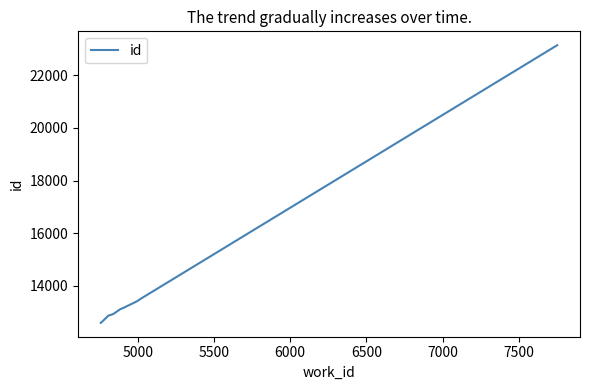

How many categories are shown in the chart?

10